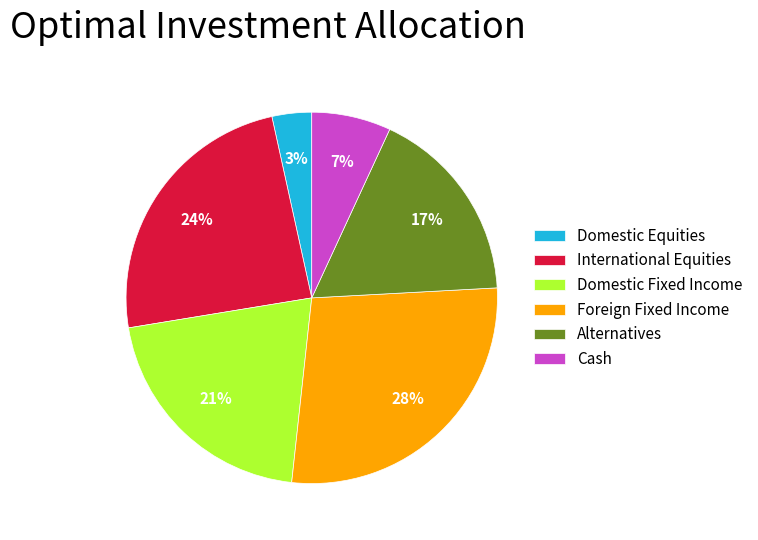

To the nearest percent, what is the difference between the International Equities and Alternatives slice percentages?

7%